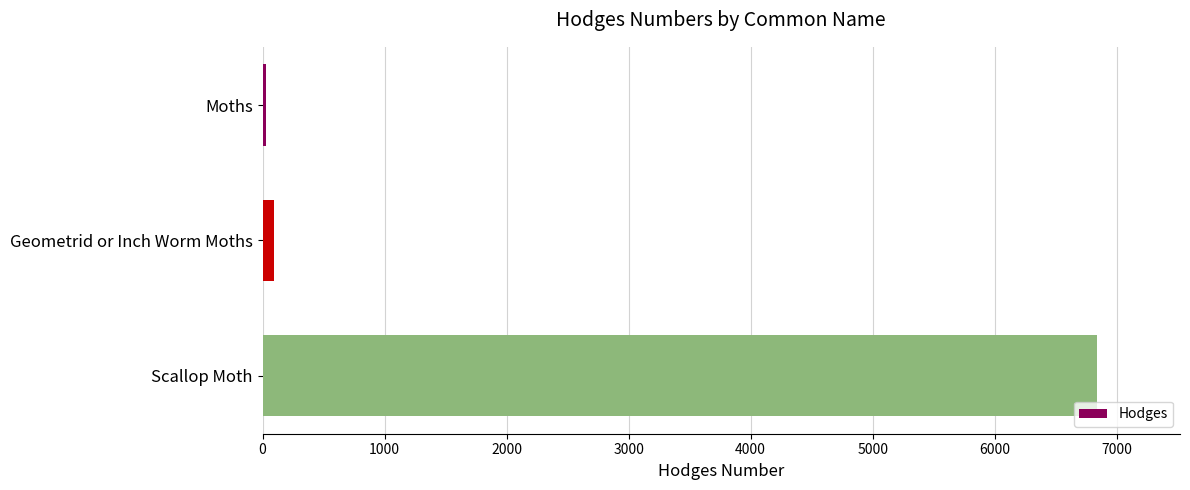

Which category has the highest value across all series?

Scallop Moth